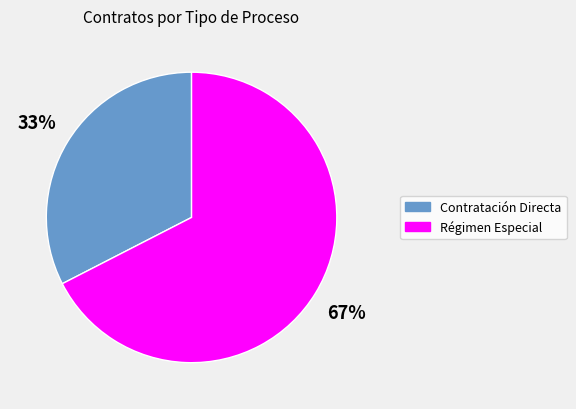

What percentage is the Régimen Especial slice, to the nearest percent?

67%